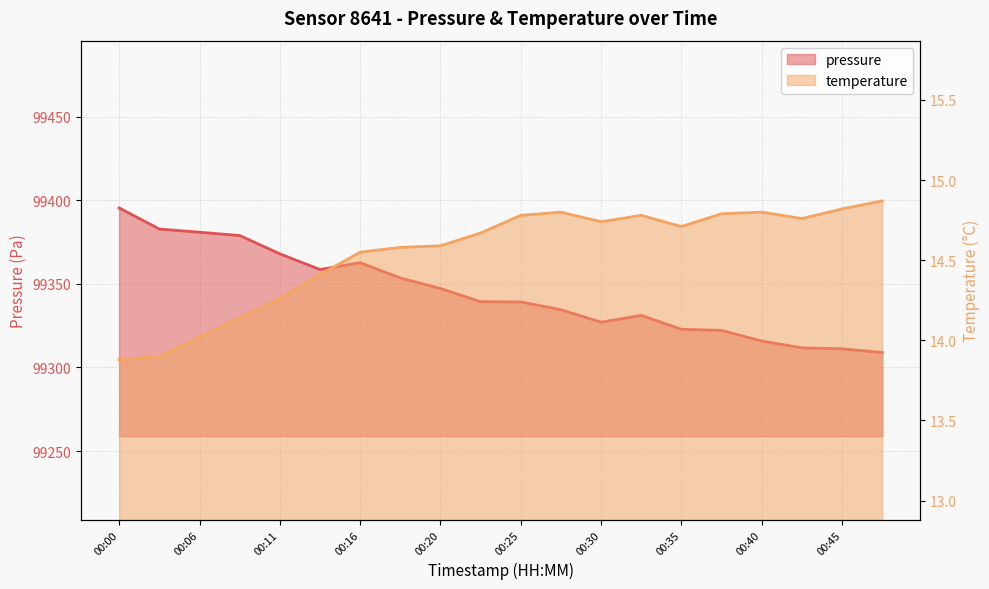

Where is the first local maximum for temperature?

00:28